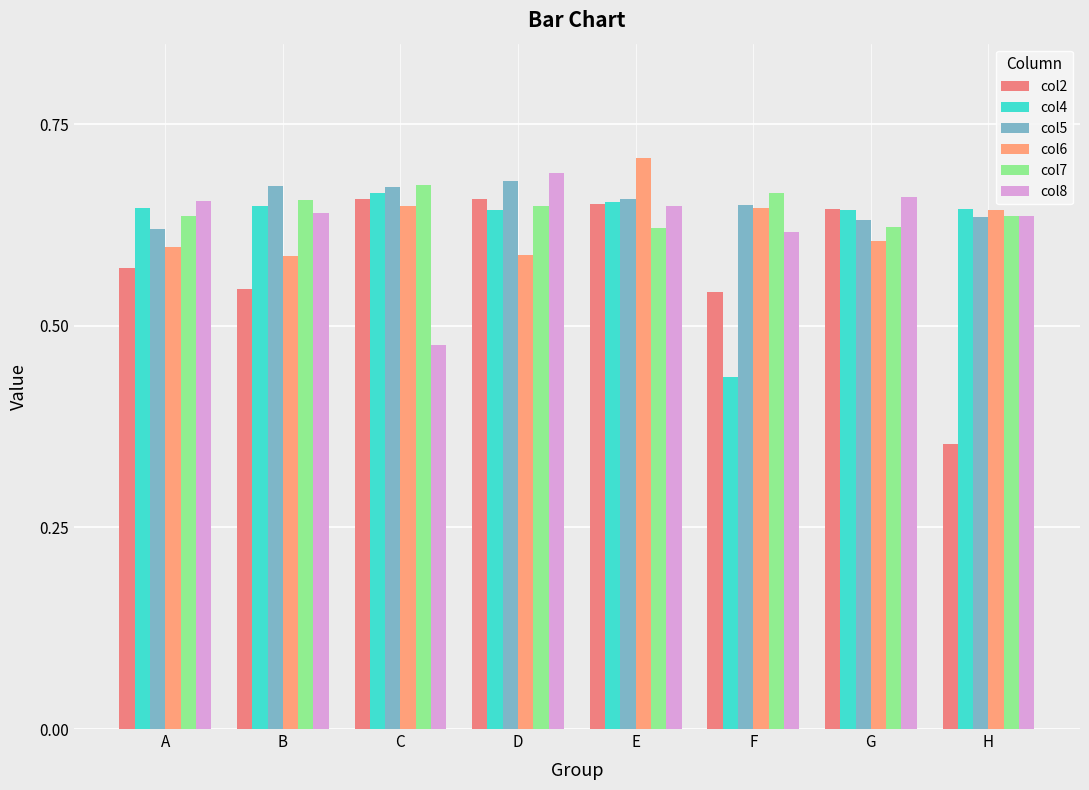

What are all the series names shown in the legend?

col2, col4, col5, col6, col7, col8